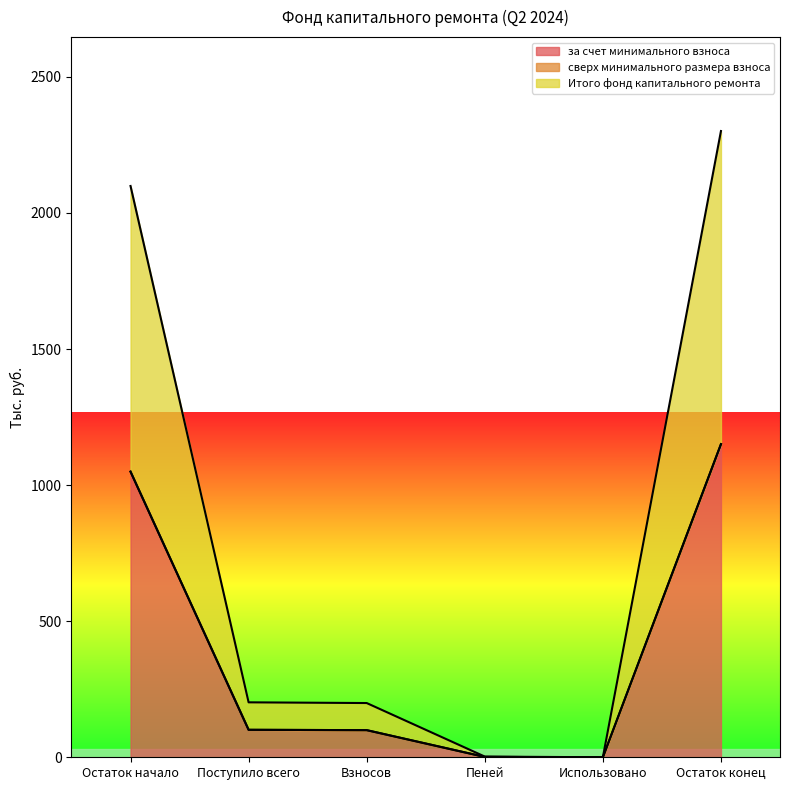

Which has a higher value, Остаток конец or Поступило всего?

Остаток конец